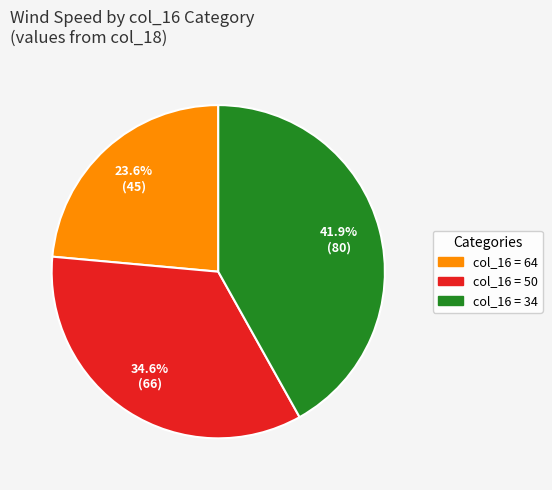

Is there a majority slice in this chart?

No